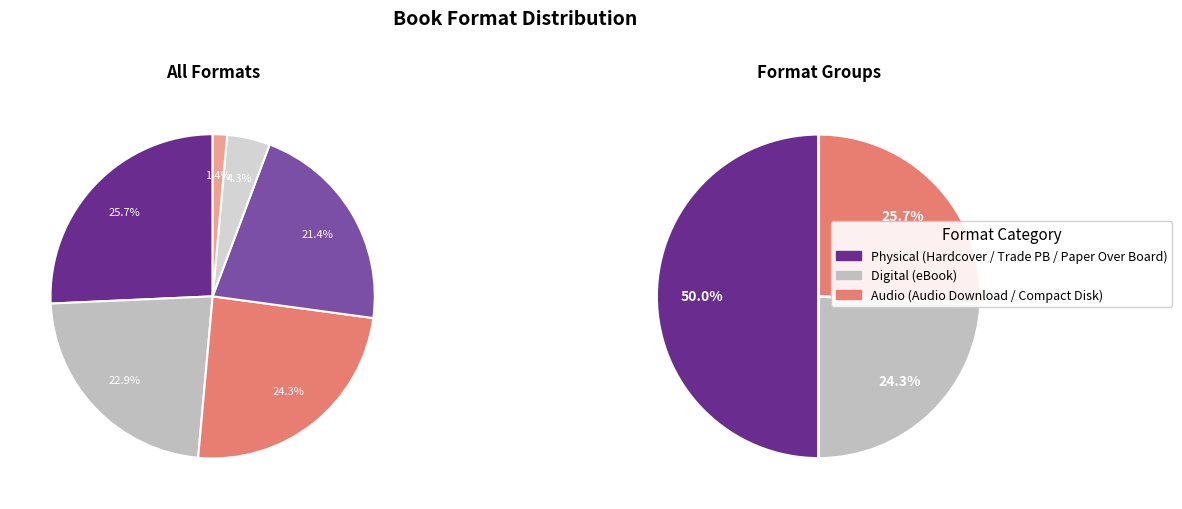

What percentage is the Hardcover slice, to the nearest percent?

26%